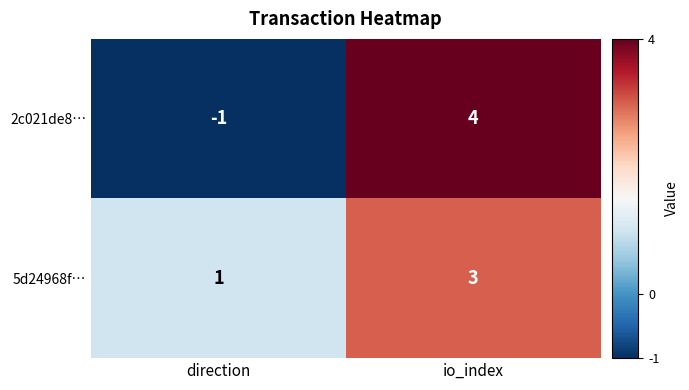

How many negative values does the 2c021de8… series have?

1